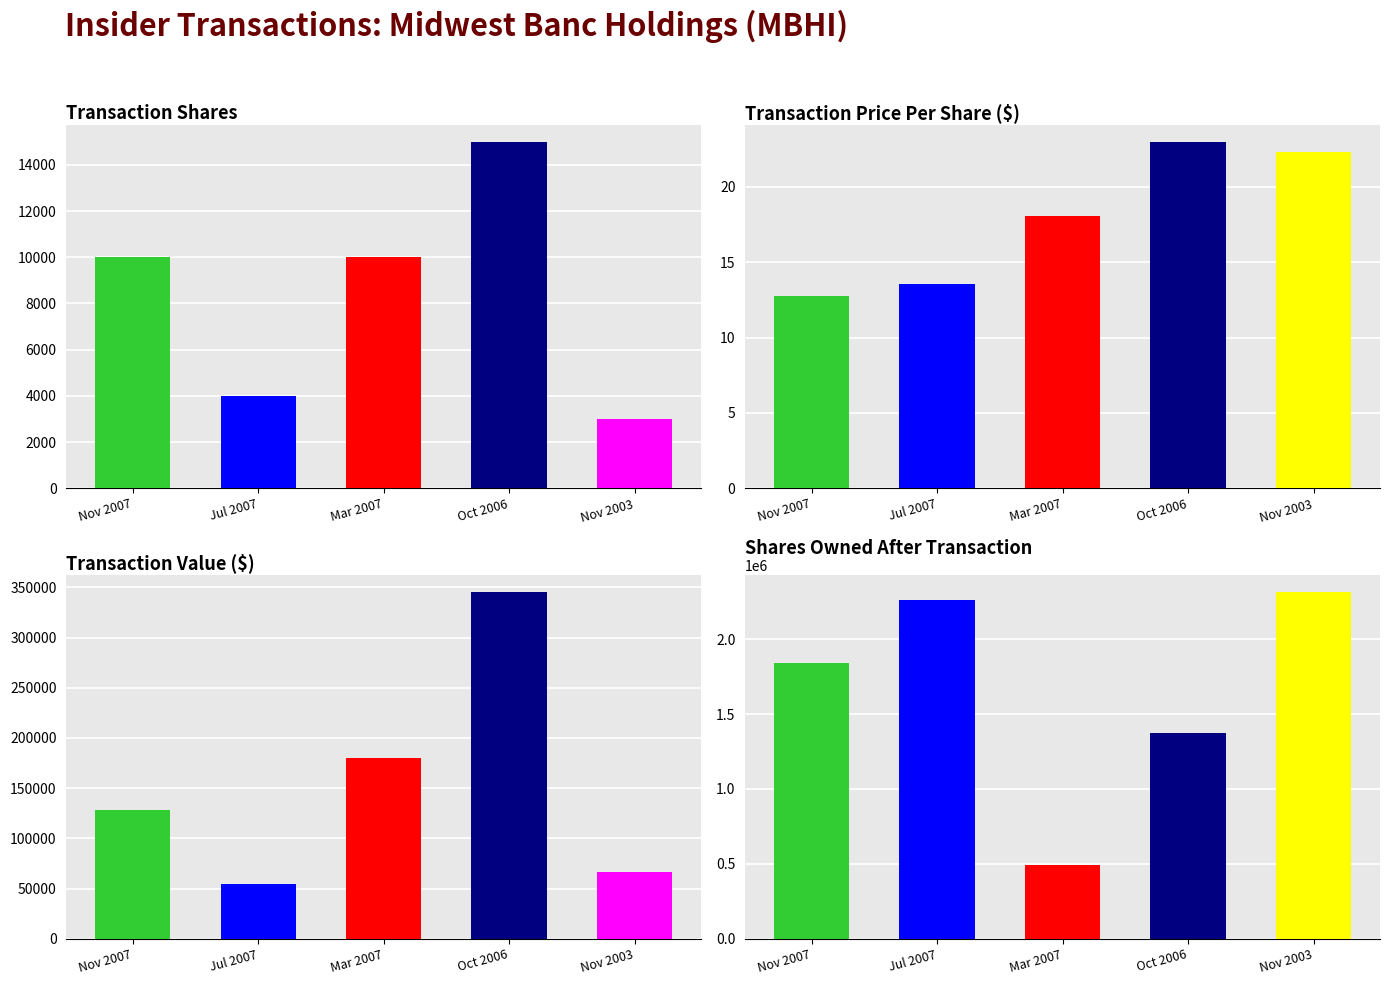

True or false: sharesOwnedFollowingTransaction has a value of 2311644.0 at Nov 2003.

True